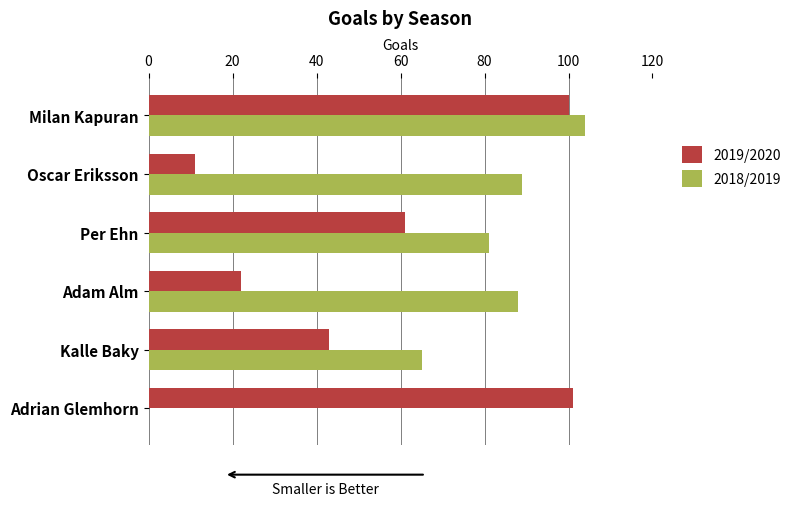

What are all the series names shown in the legend?

2019/2020, 2018/2019